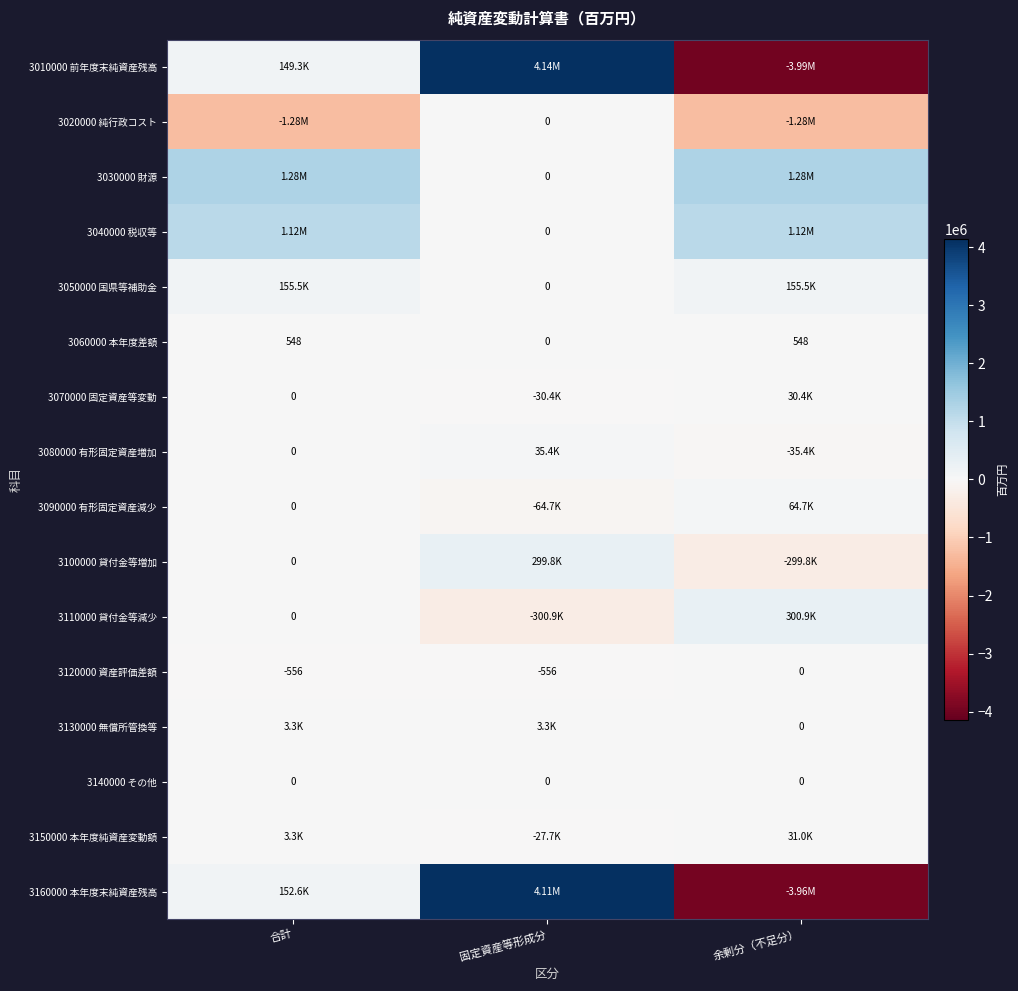

Between 固定資産等形成分 and 余剰分（不足分）, which is larger?

固定資産等形成分